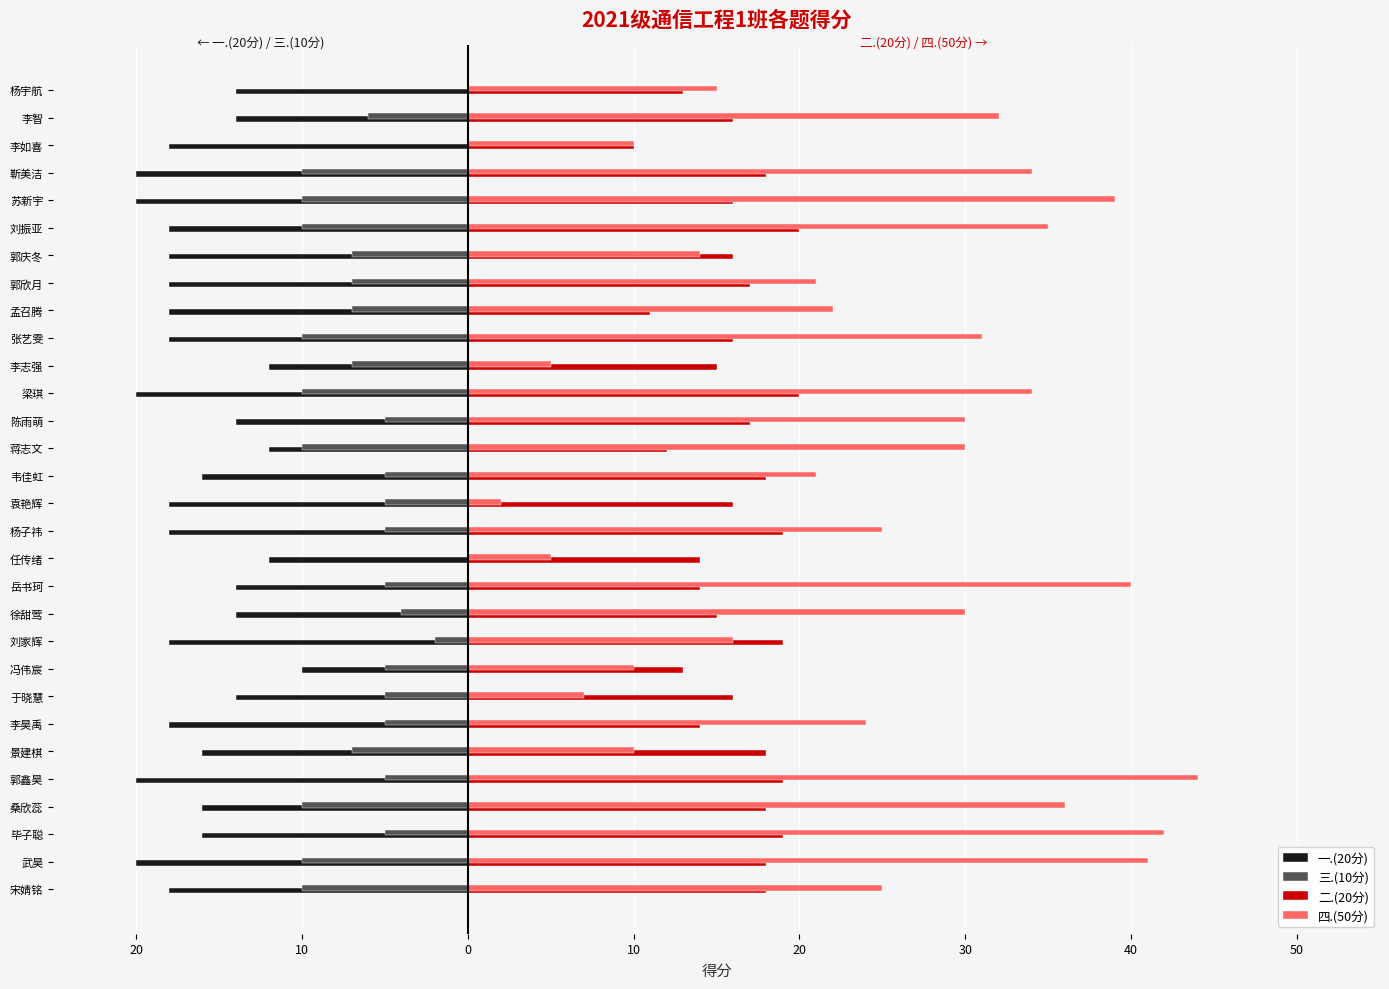

What are all the series names shown in the legend?

一.(20分), 三.(10分), 二.(20分), 四.(50分)